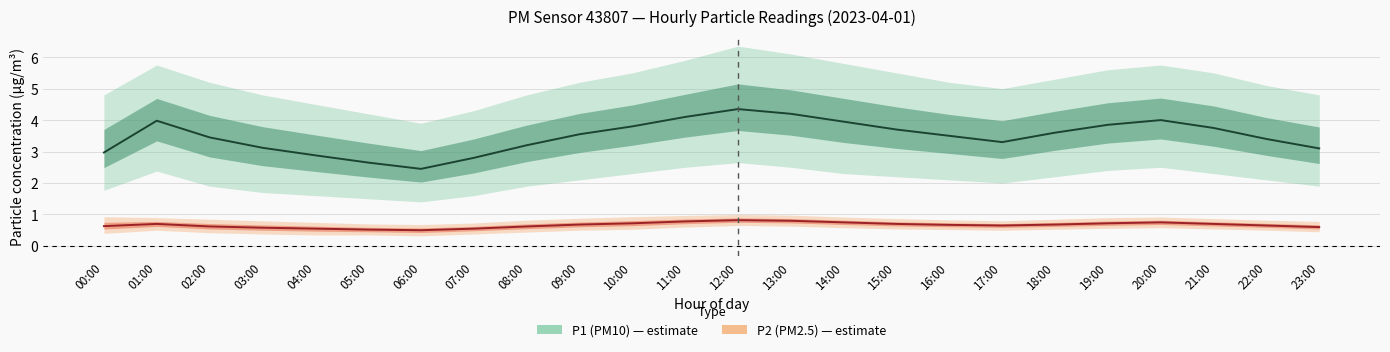

What is the minimum value shown in the chart?

0.5